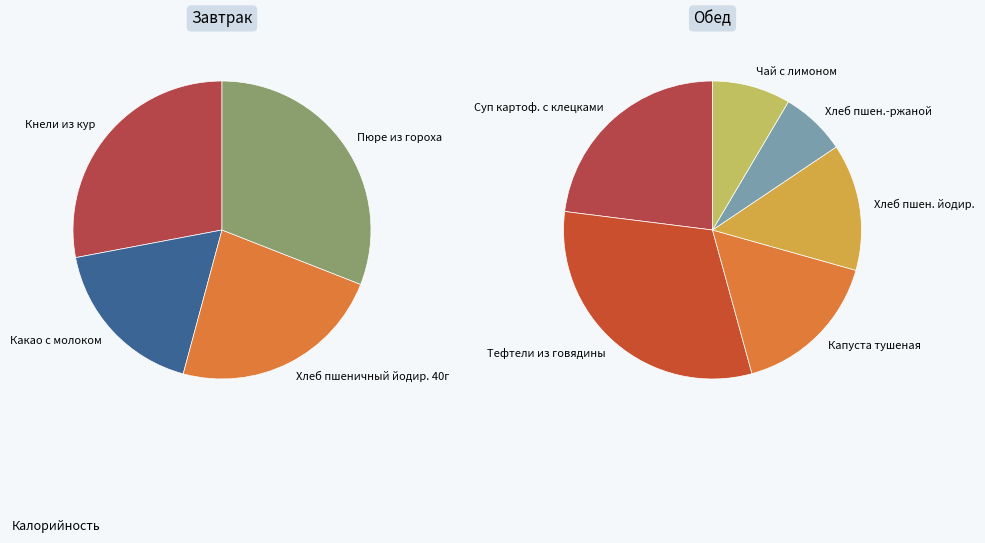

What is the smallest slice in the pie chart?

Хлеб пшенично-ржаной